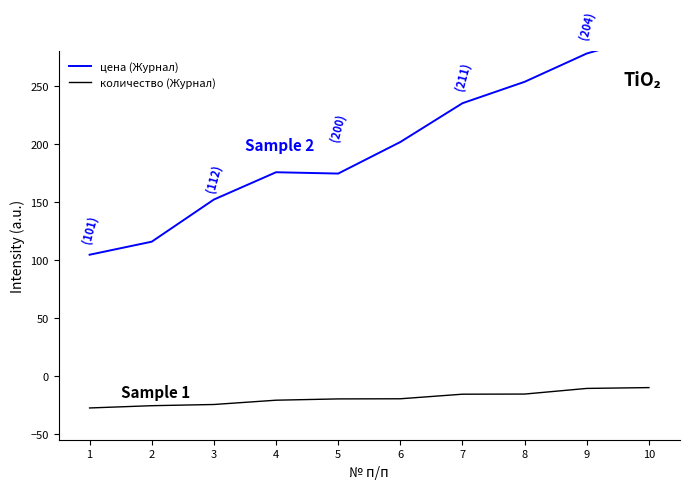

Rank the series by their average value, from highest to lowest.

цена (Журнал), количество (Журнал)